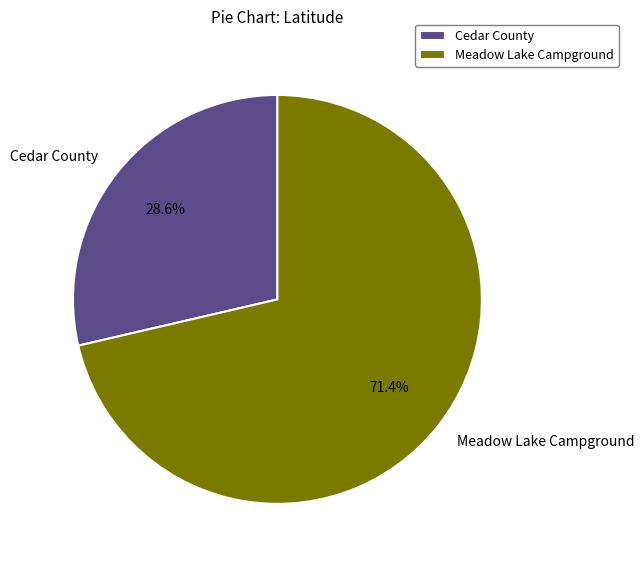

Is there a majority slice in this chart?

Yes